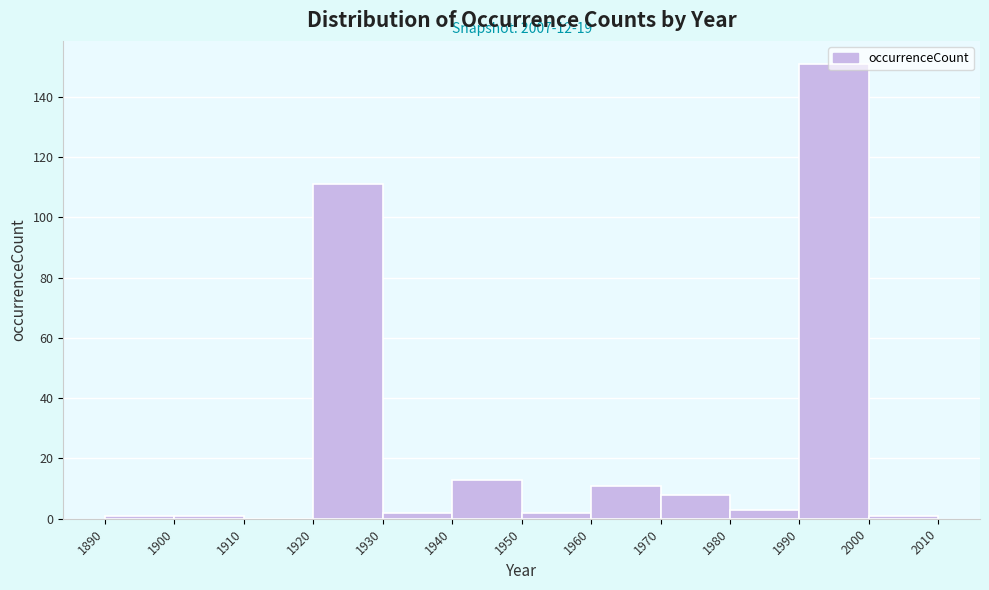

Which range on the x-axis has the tallest bar?

1990 to 2000